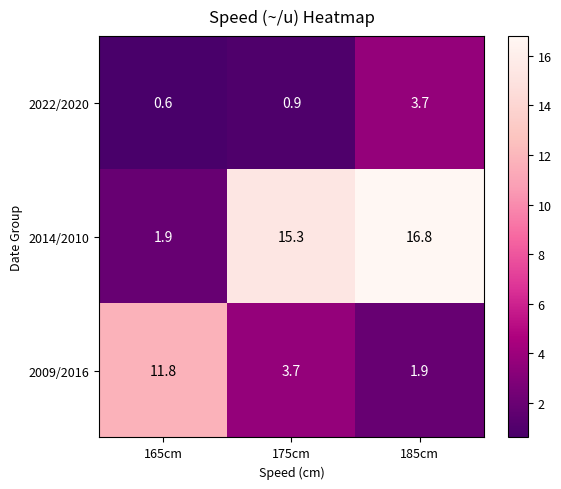

At which label is 2009/2016 closest to 6?

175cm